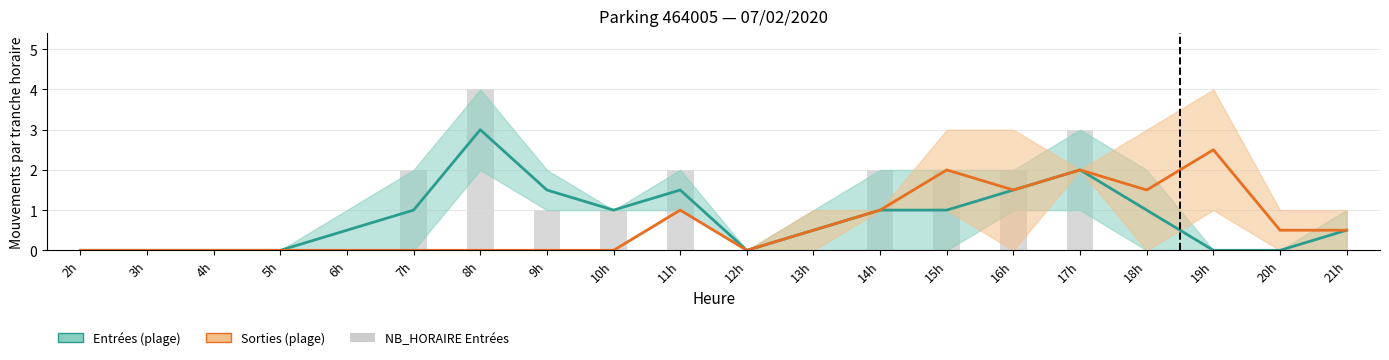

Which series changed the most between 10h and 14h?

Sorties (estimation)